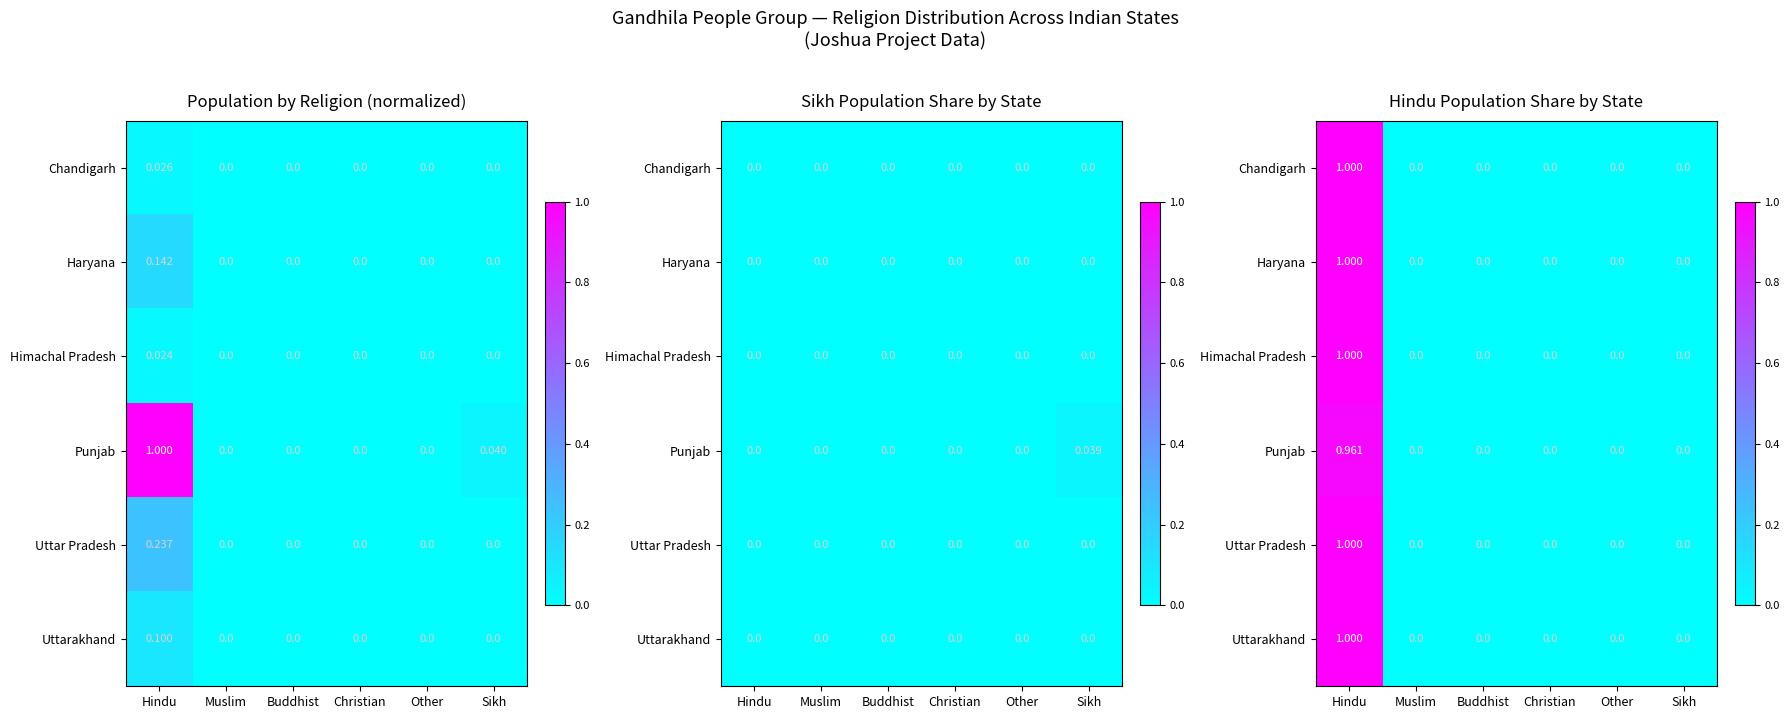

True or false: Uttar Pradesh has a value of 0.0 at Muslim.

True